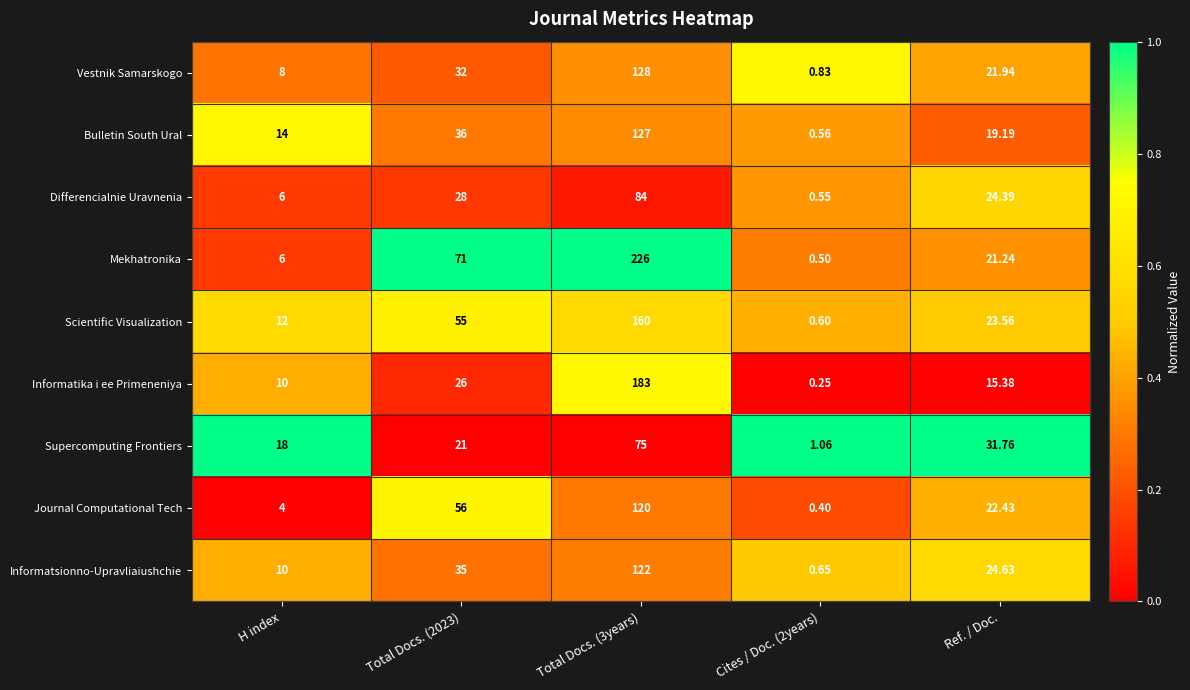

Which series changed the most between Total Docs. (2023) and Total Docs. (3years)?

Informatika i ee Primeneniya